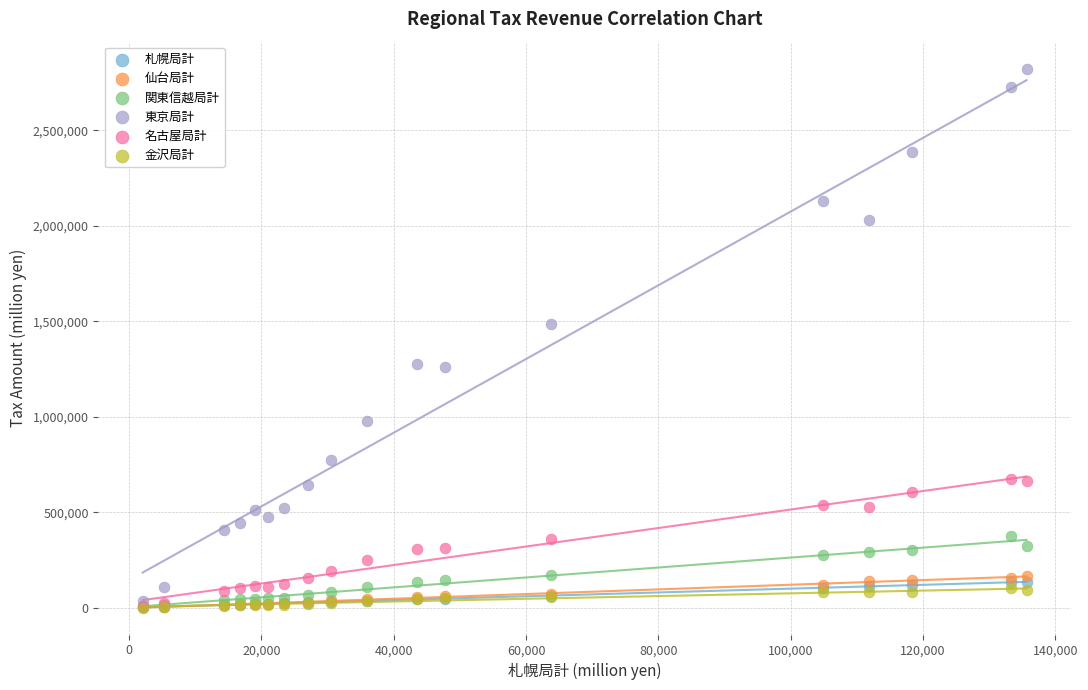

Which series contains the highest Y value?

東京局計